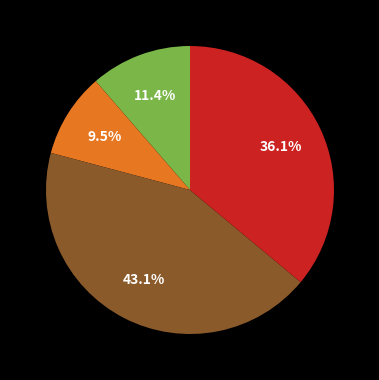

Does any single category account for the majority?

No